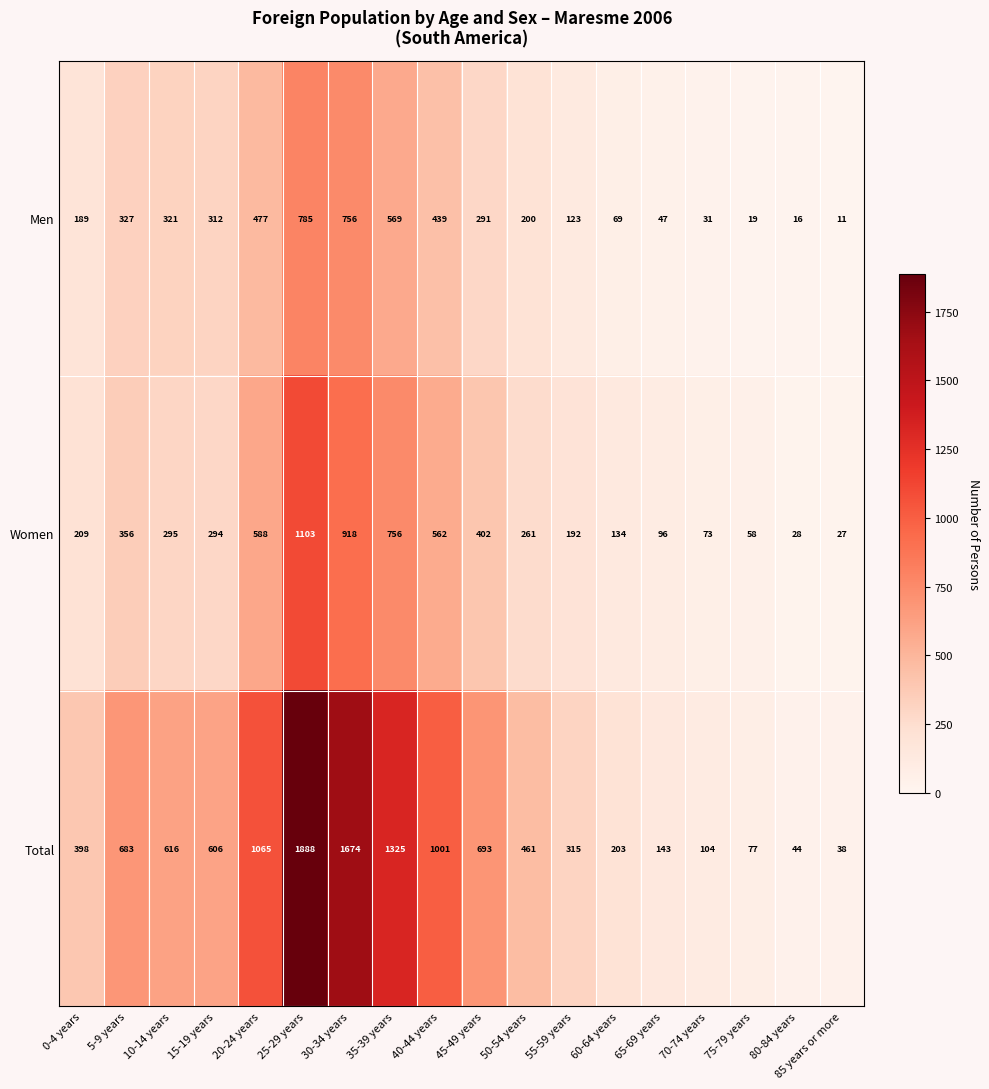

What is the approximate value of Women at 65-69 years, to the nearest 50?

100